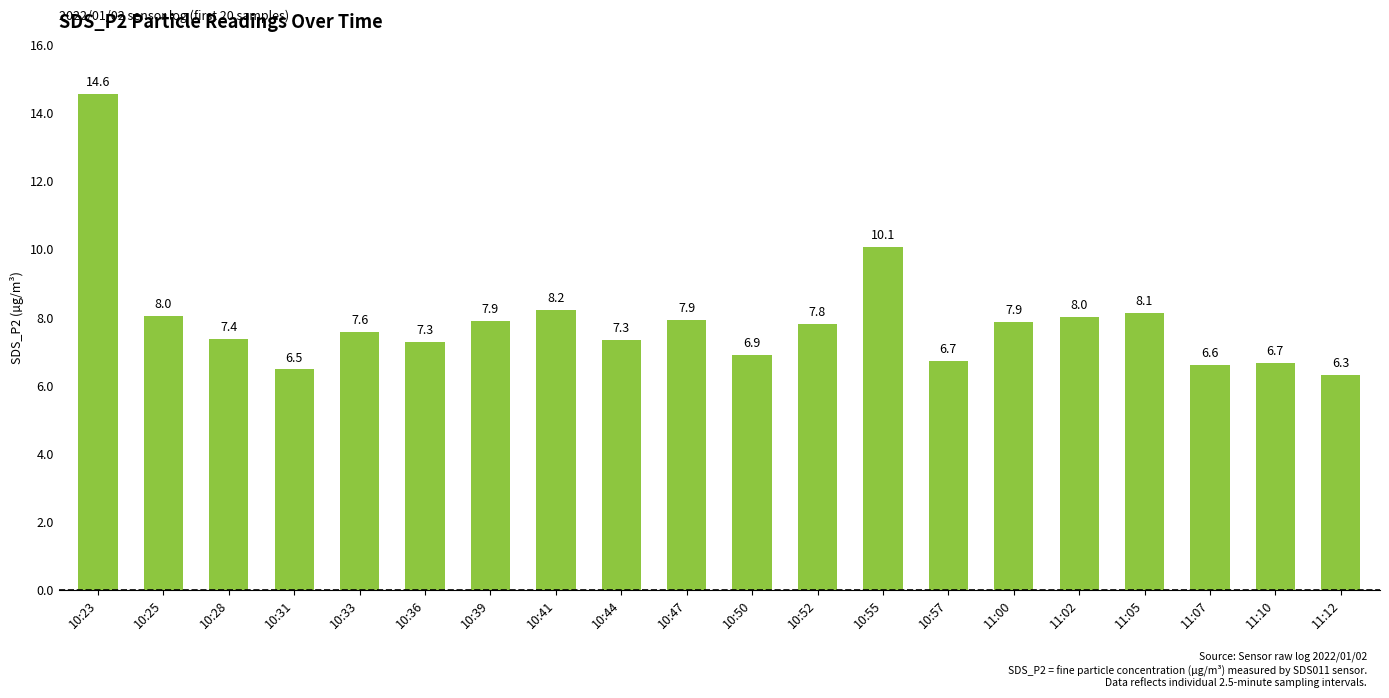

Reading left to right, what are all the values shown in this chart?

10:23=14.6	10:25=8.0	10:28=7.4	10:31=6.5	10:33=7.6	10:36=7.3	10:39=7.9	10:41=8.2	10:44=7.3	10:47=7.9	10:50=6.9	10:52=7.8	10:55=10.1	10:57=6.7	11:00=7.9	11:02=8.0	11:05=8.1	11:07=6.6	11:10=6.7	11:12=6.3